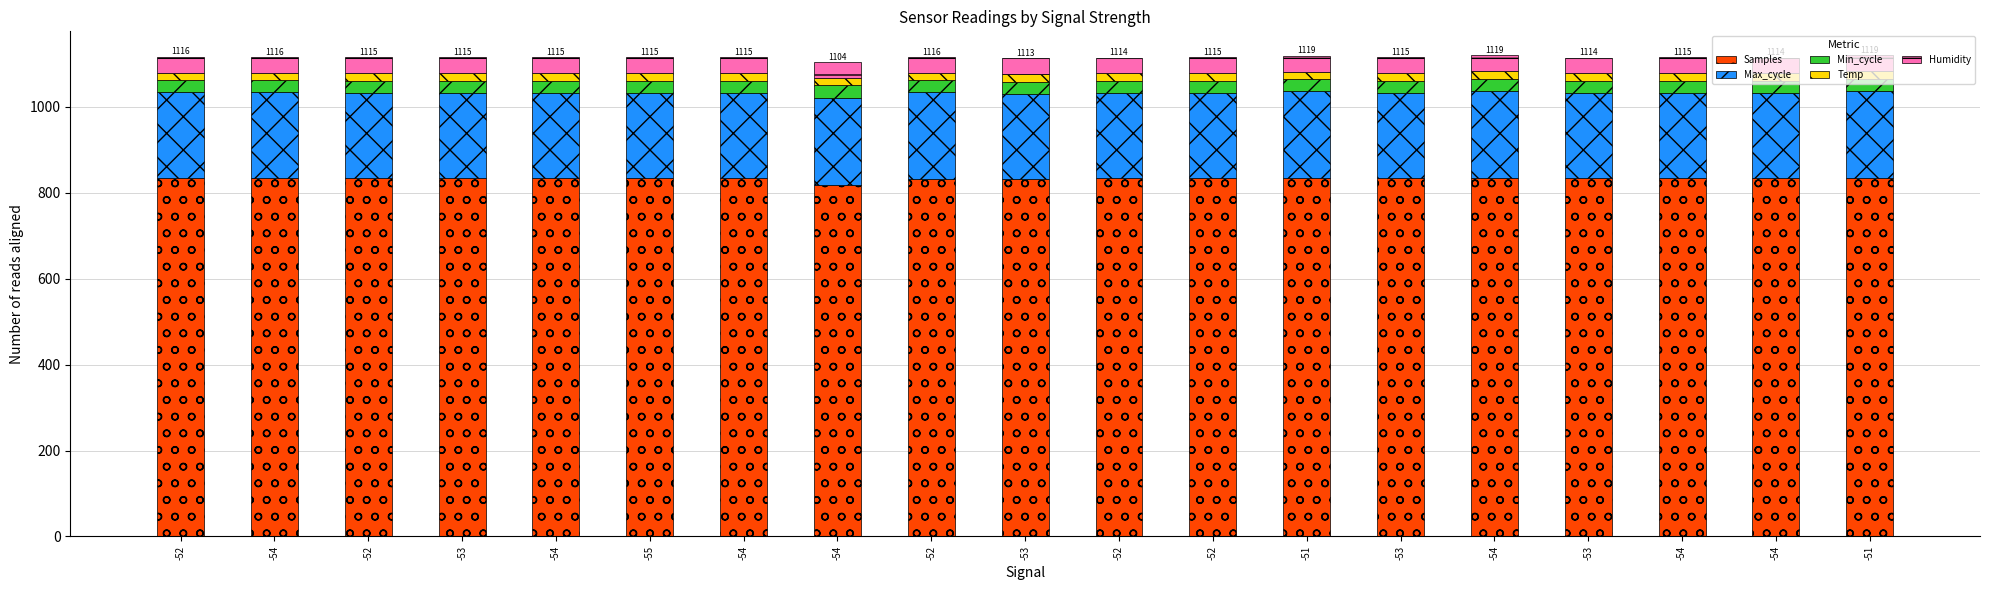

What is the difference between the maximum and second lowest values in the Temp series?

0.2